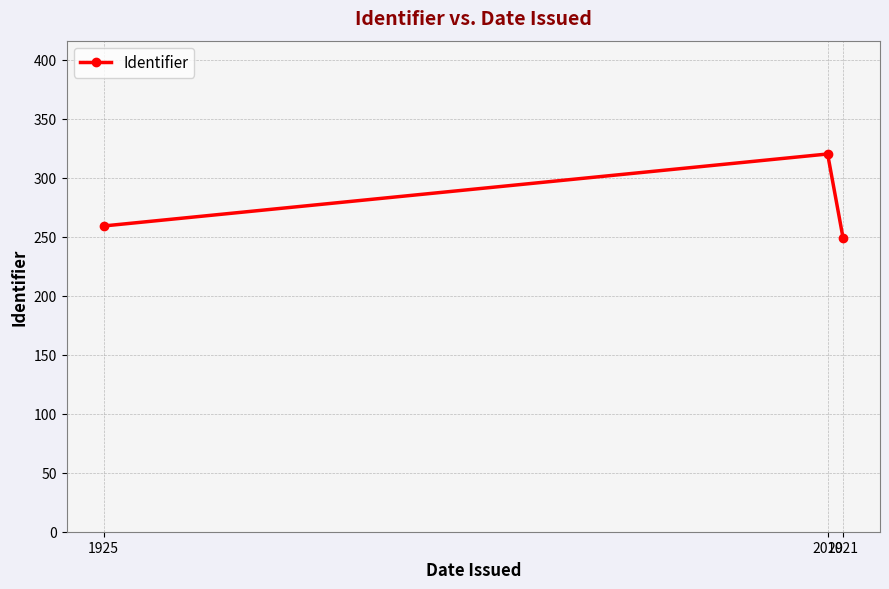

Which category has the highest value across all series?

2019